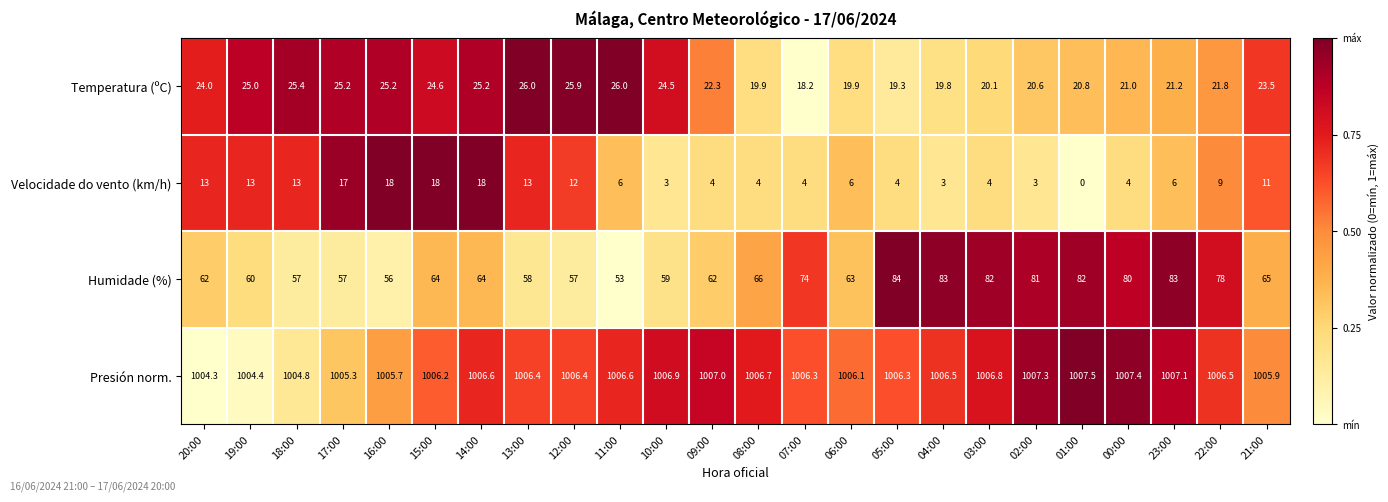

What is the greatest value displayed?

1007.5